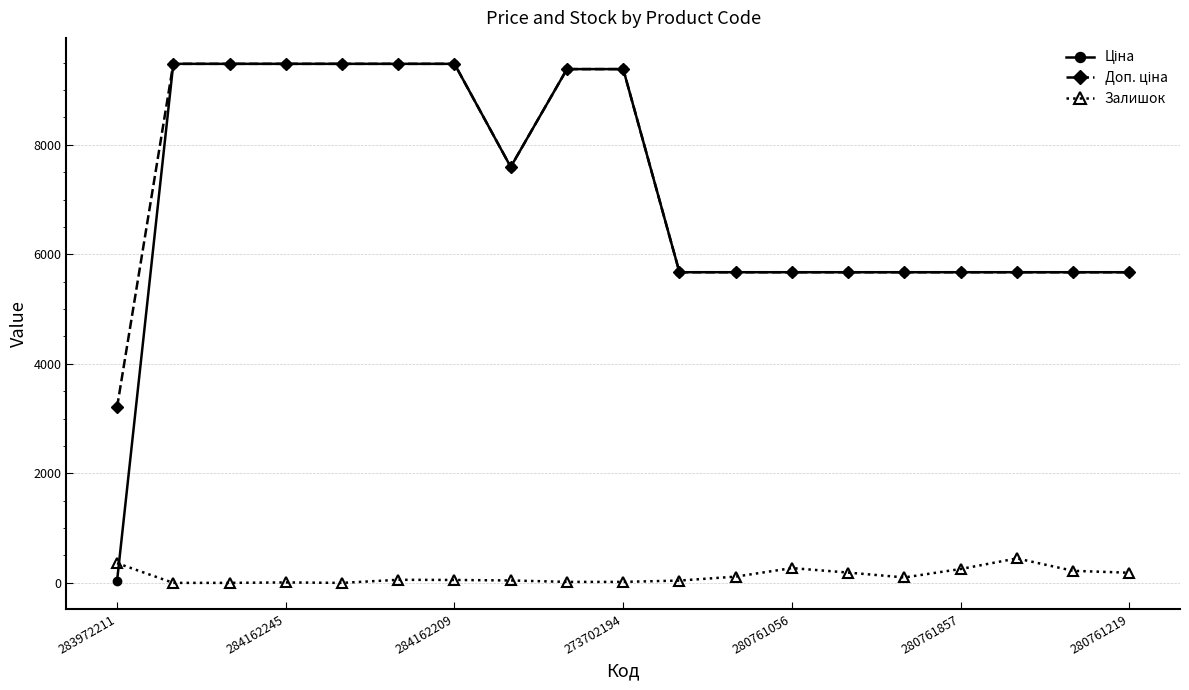

True or false: Залишок has more than 2 interior local peaks.

True